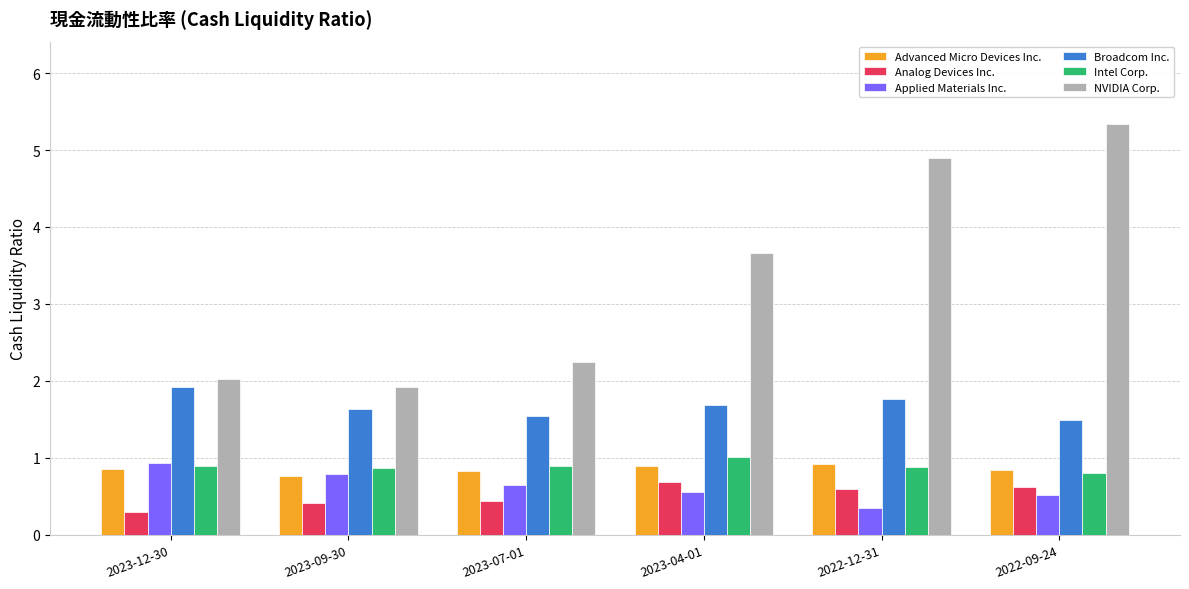

What is the value of the Analog Devices Inc. bar at the 2nd from the left?

0.4